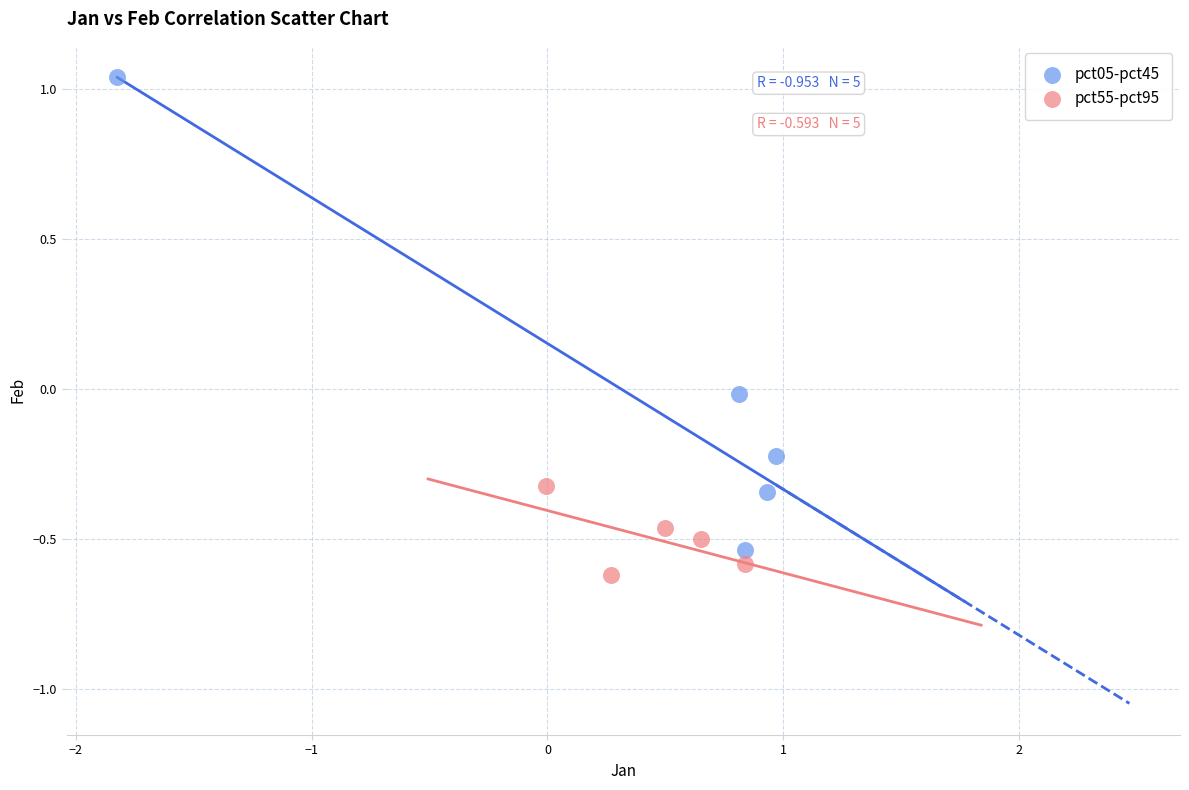

What are all the series names shown in the legend?

pct05-pct45, pct55-pct95